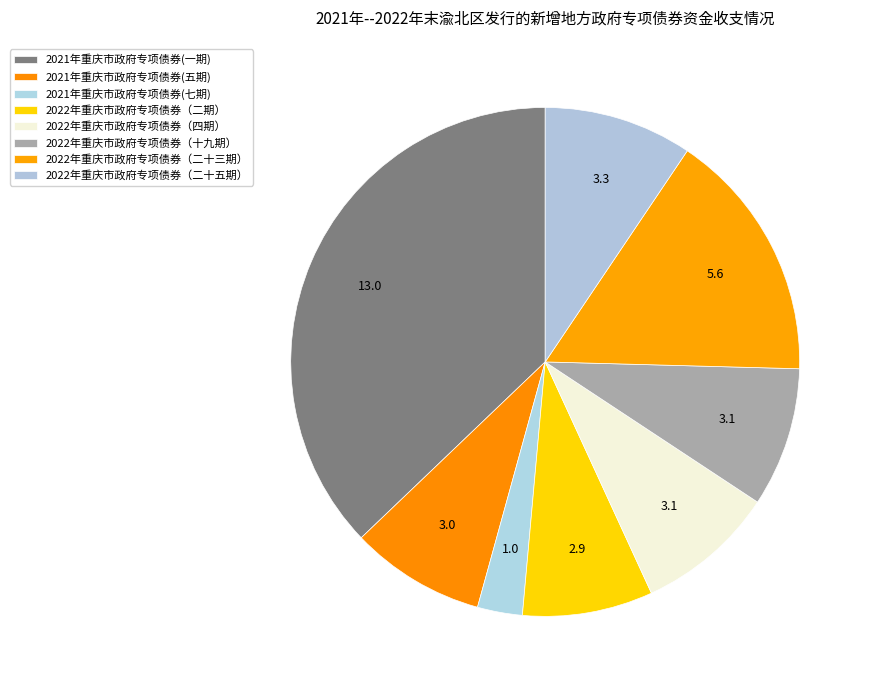

How many segments does this pie chart have?

8